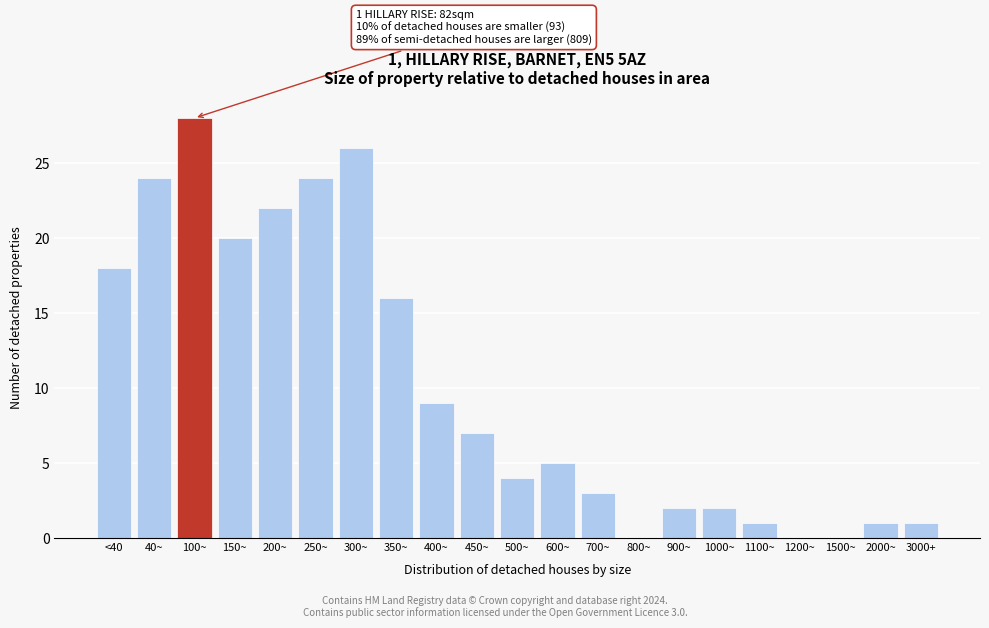

Reading left to right, extract all data points from this chart.

<40=18	40~=24	100~=28	150~=20	200~=22	250~=24	300~=26	350~=16	400~=9	450~=7	500~=4	600~=5	700~=3	800~=0	900~=2	1000~=2	1100~=1	1200~=0	1500~=0	2000~=1	3000+=1